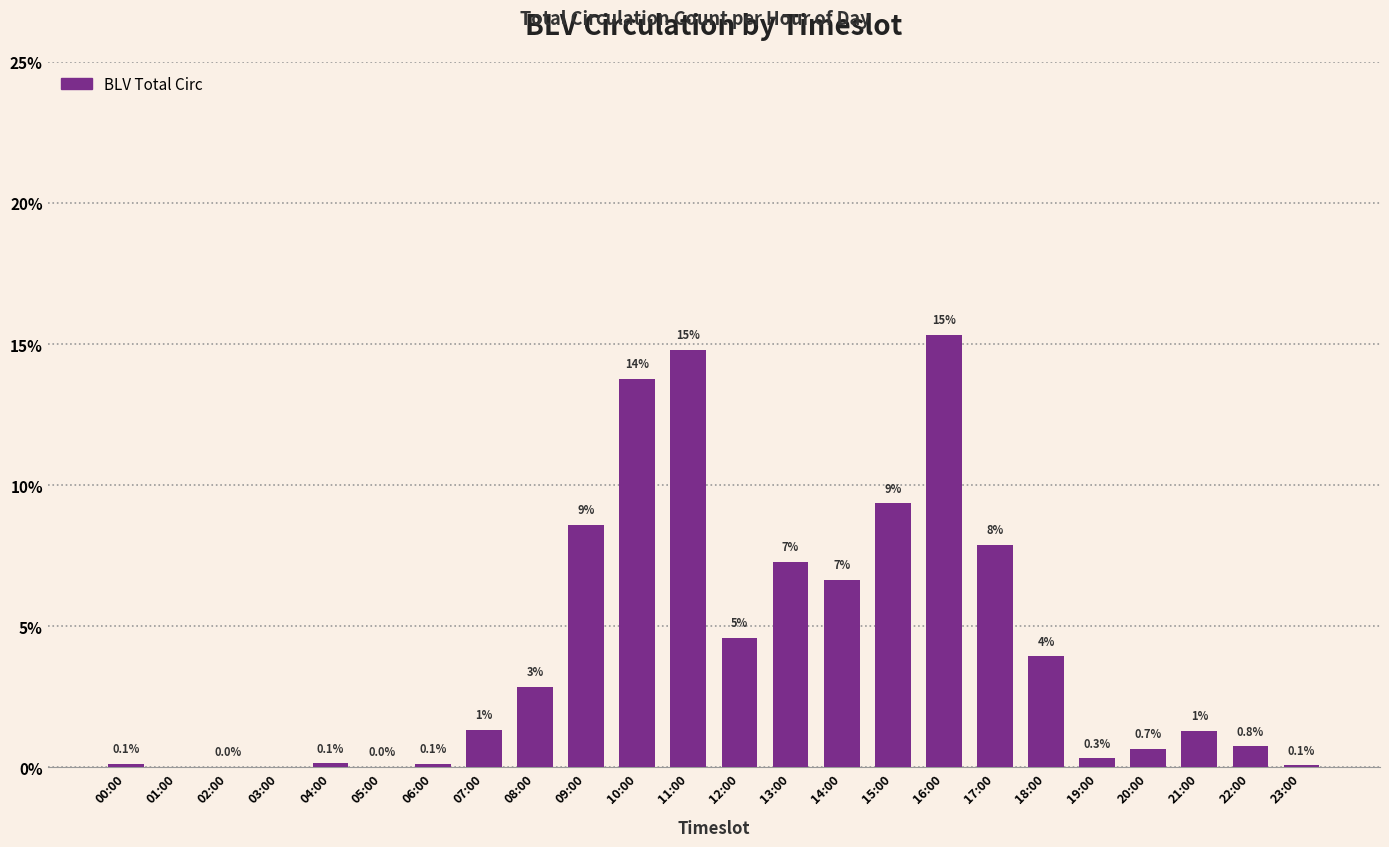

Are the bars horizontal?

No